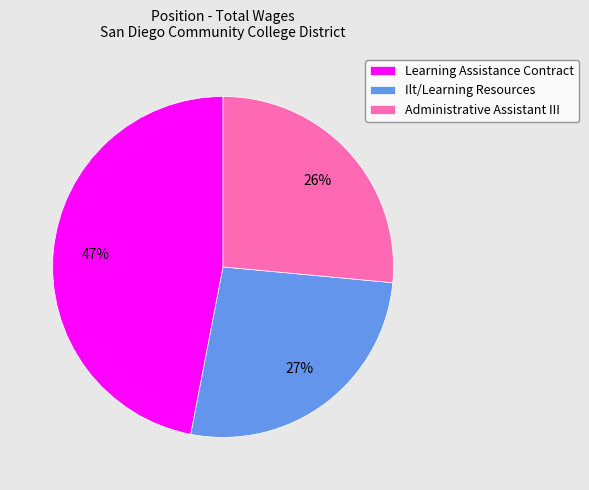

Is there a majority slice in this chart?

No